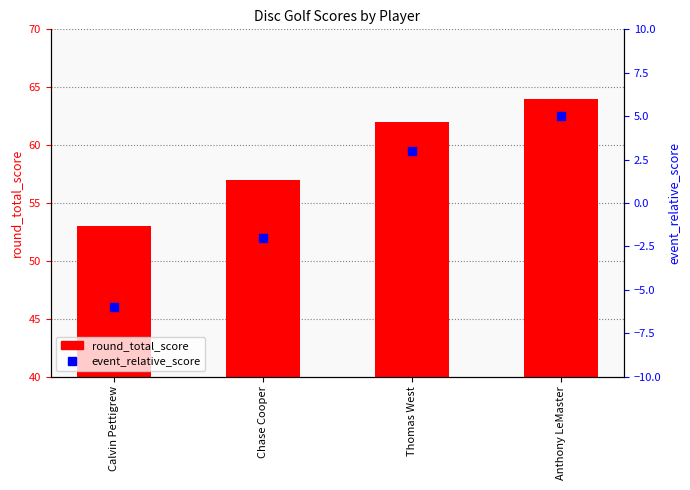

Which series reaches the maximum Y coordinate?

round_total_score